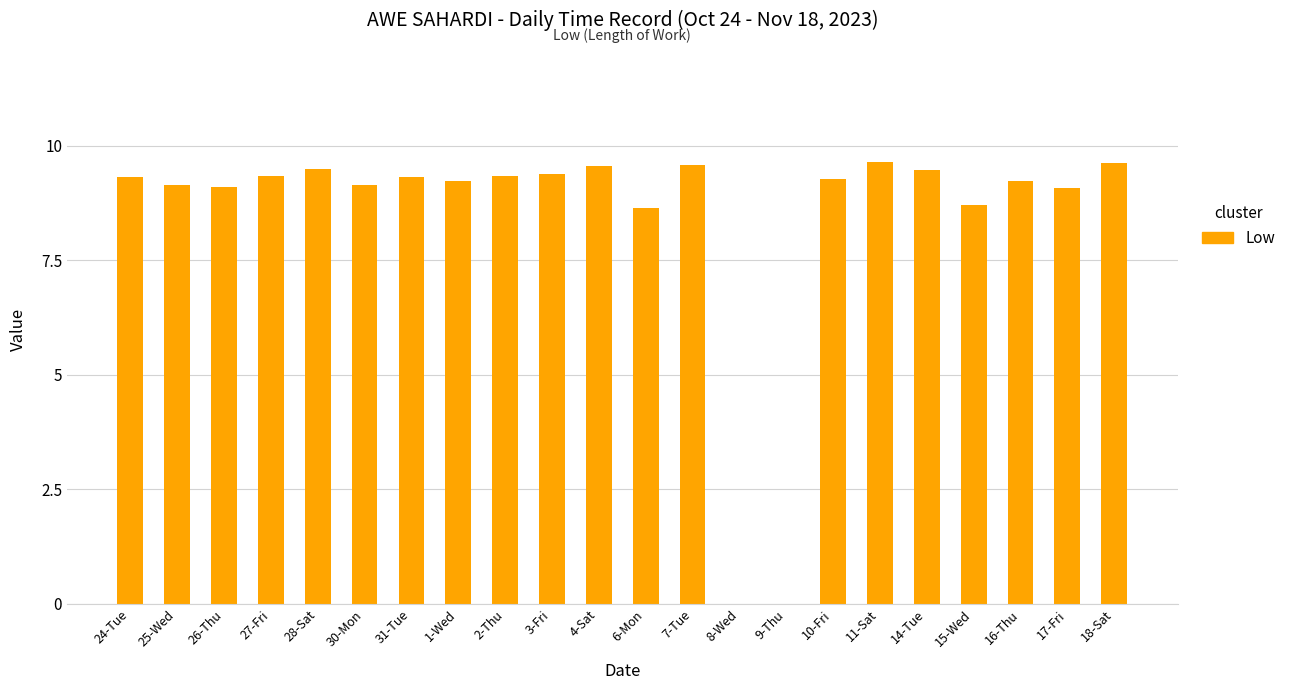

How many data points are above 9?

18